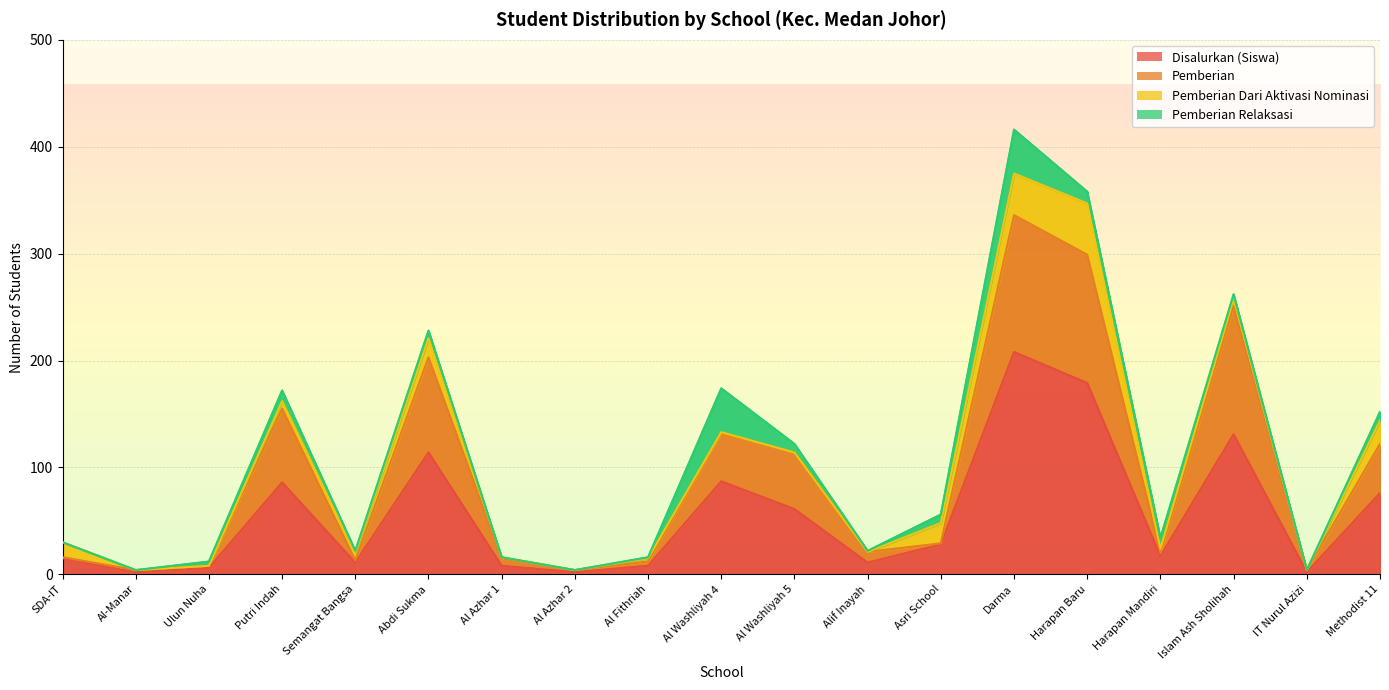

What is the highest value of the Pemberian series?

336